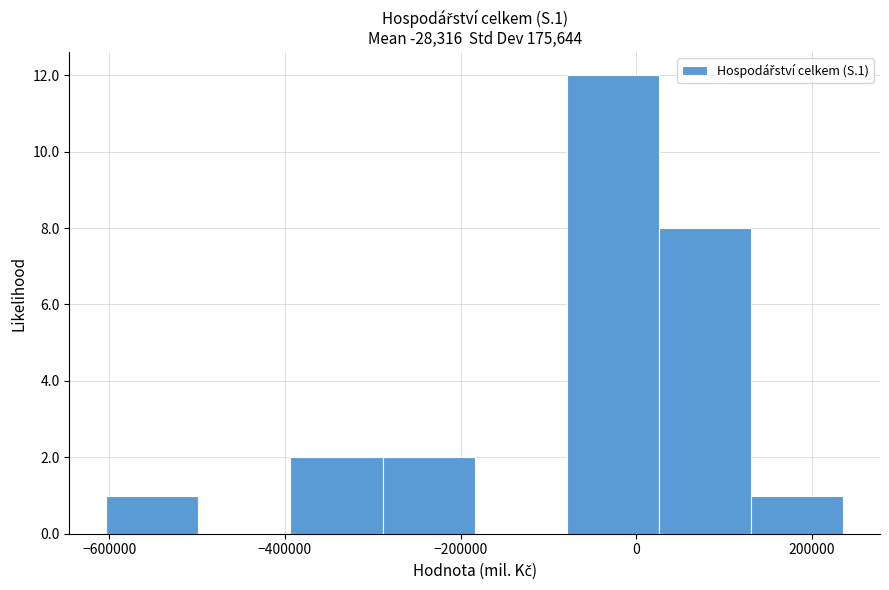

Reading left to right, transcribe this chart: for each bar, give the range it covers on the x-axis and its height. Neither the bar edges nor the heights are printed on the chart, so give them approximately, as read against the axes.

-600000 to -500000: 1
-500000 to -400000: 0
-400000 to -280000: 2
-280000 to -180000: 2
-180000 to -80000: 0
-80000 to 20000: 12
20000 to 140000: 8
140000 to 240000: 1